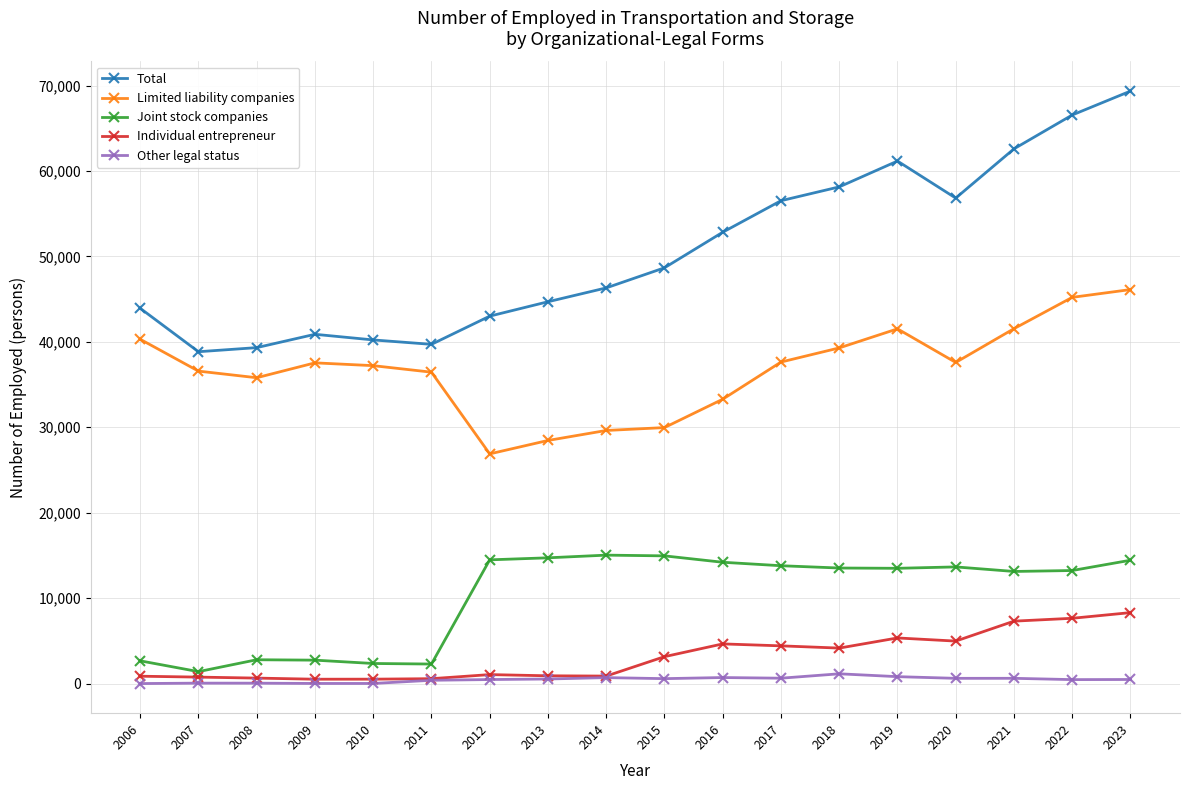

In Total, how many points are higher than both neighbors (excluding endpoints)?

2